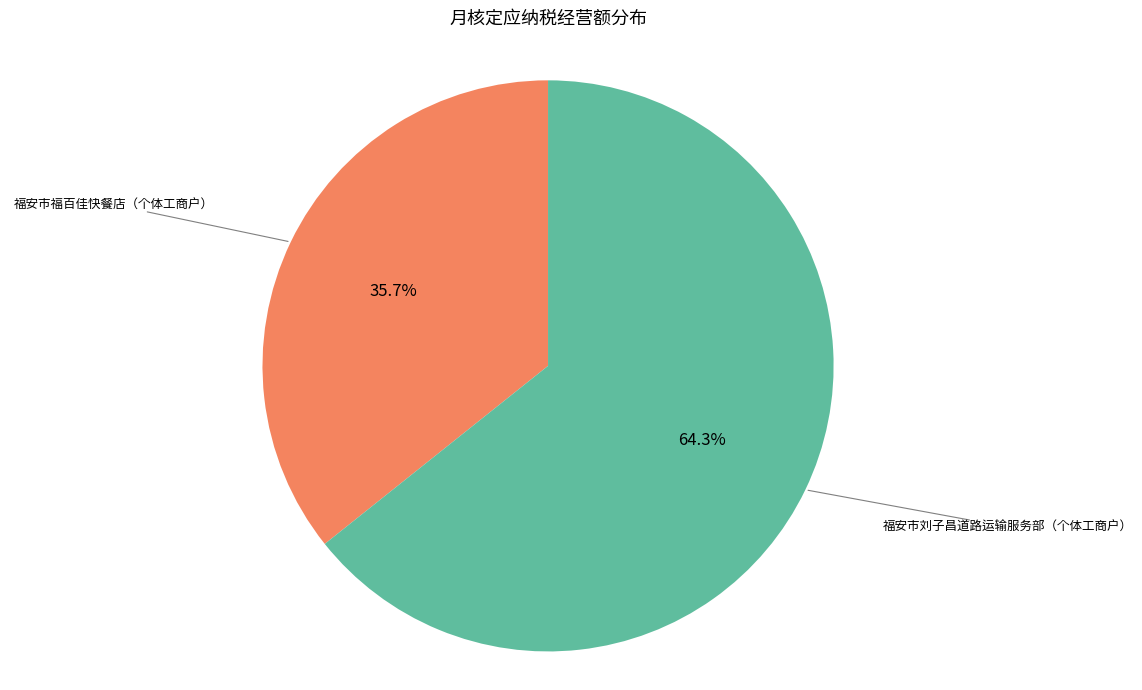

Is there any slice that represents more than half of the pie?

Yes